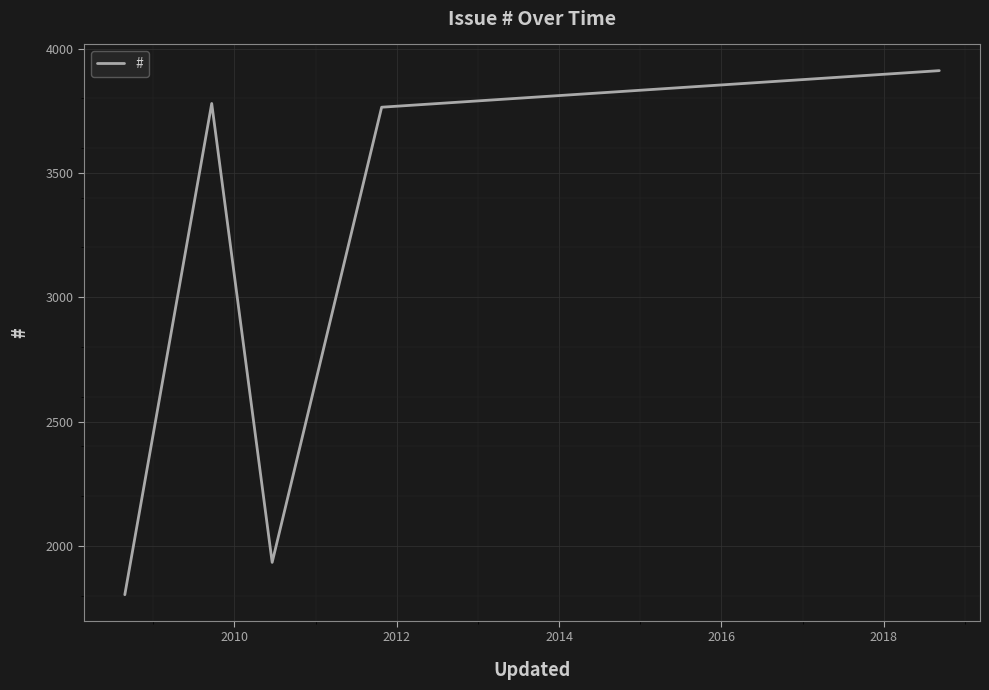

What is the minimum value shown in the chart?

1804